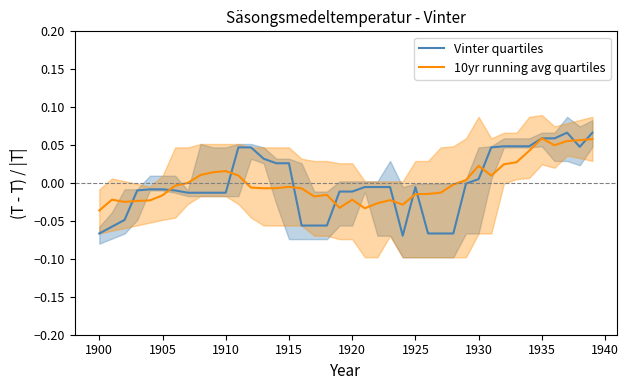

After their last crossing, which series has the higher values: 10yr running avg quartiles or Vinter quartiles?

Vinter quartiles